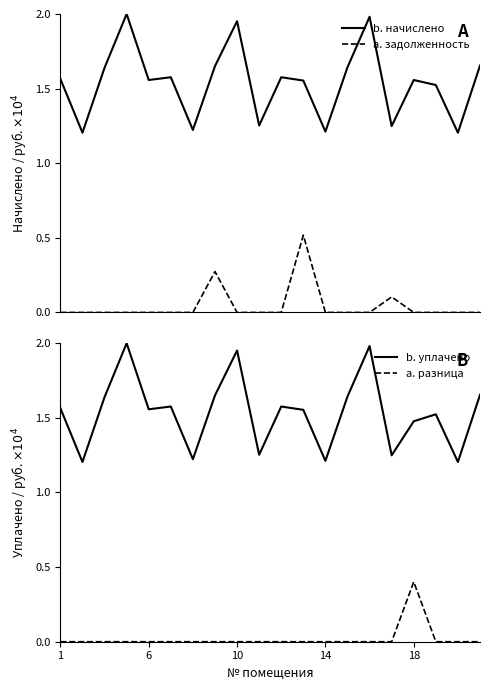

True or false: b. начислено and a. задолженность intersect in this chart.

False